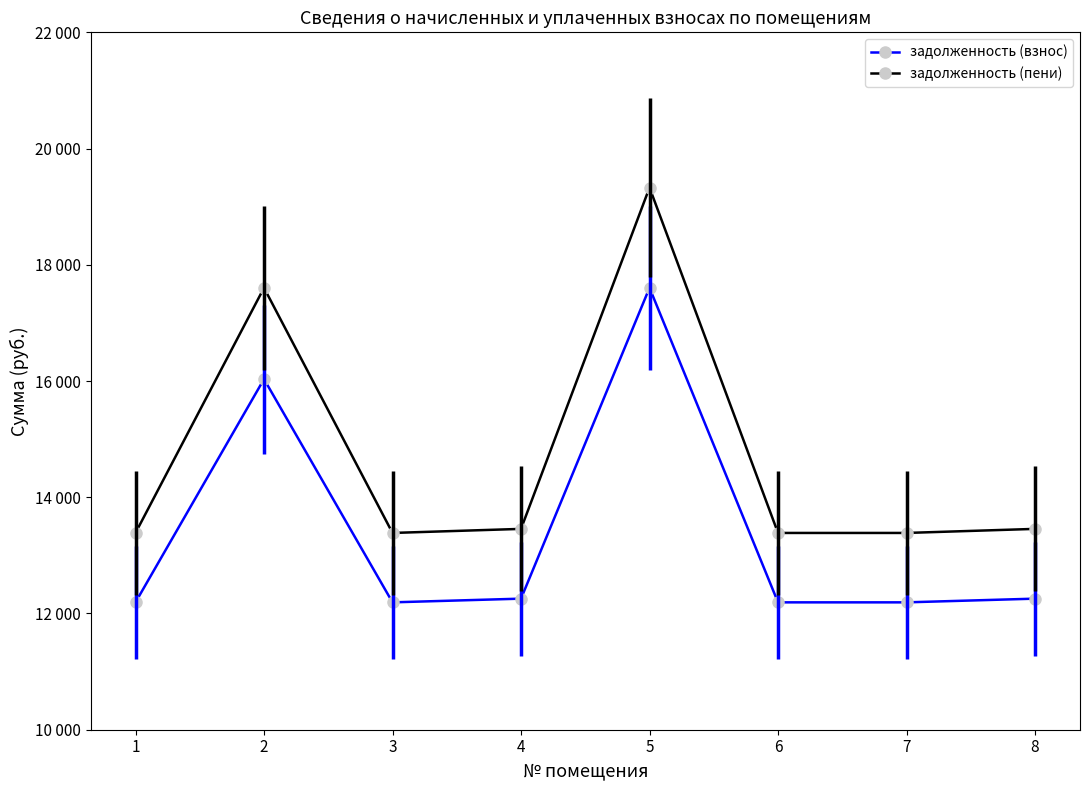

At which category does задолженность (пени) reach its first local valley?

3